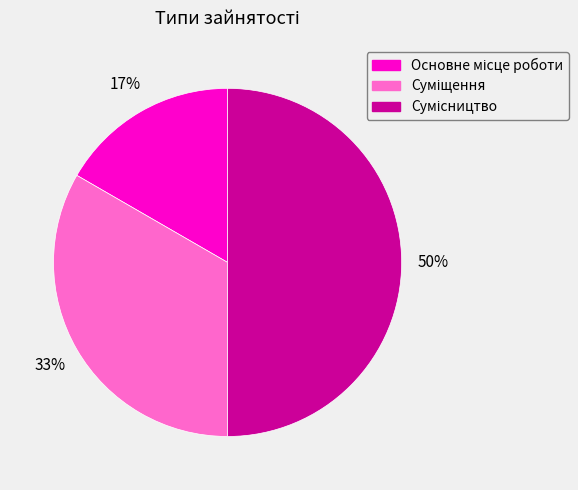

To the nearest percent, what is the average slice percentage?

33%